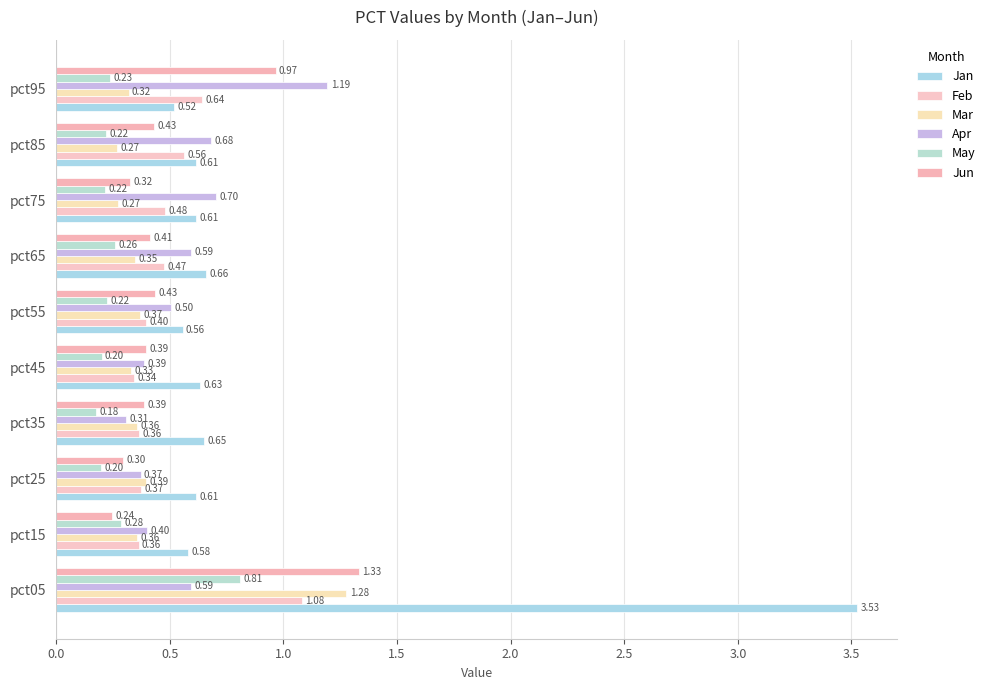

What is the sum of all Jun values?

5.2